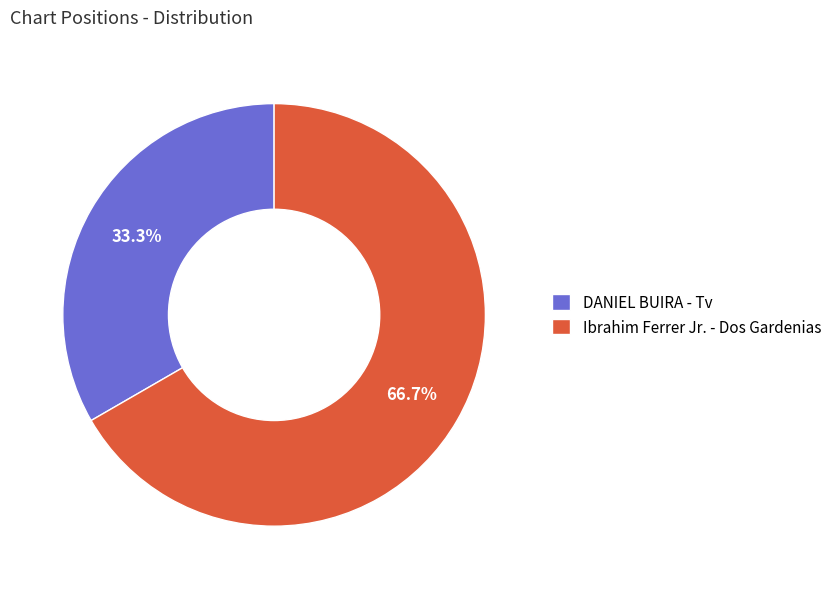

What is the largest slice in the pie chart?

Ibrahim Ferrer Jr. - Dos Gardenias